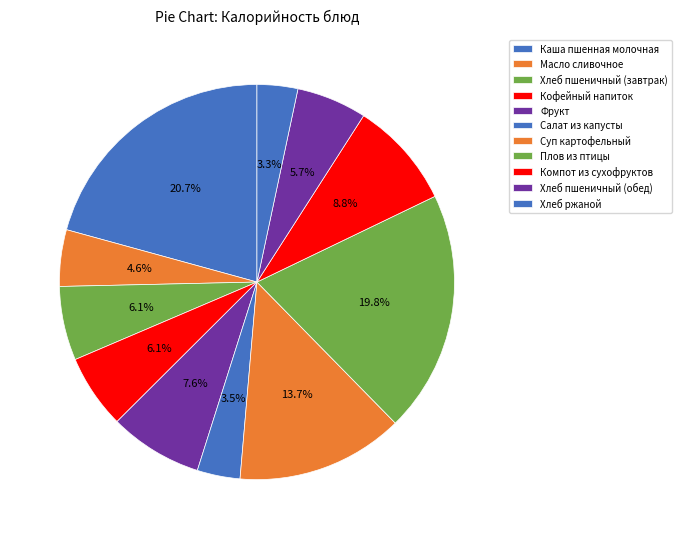

Count the number of slices in the pie.

11